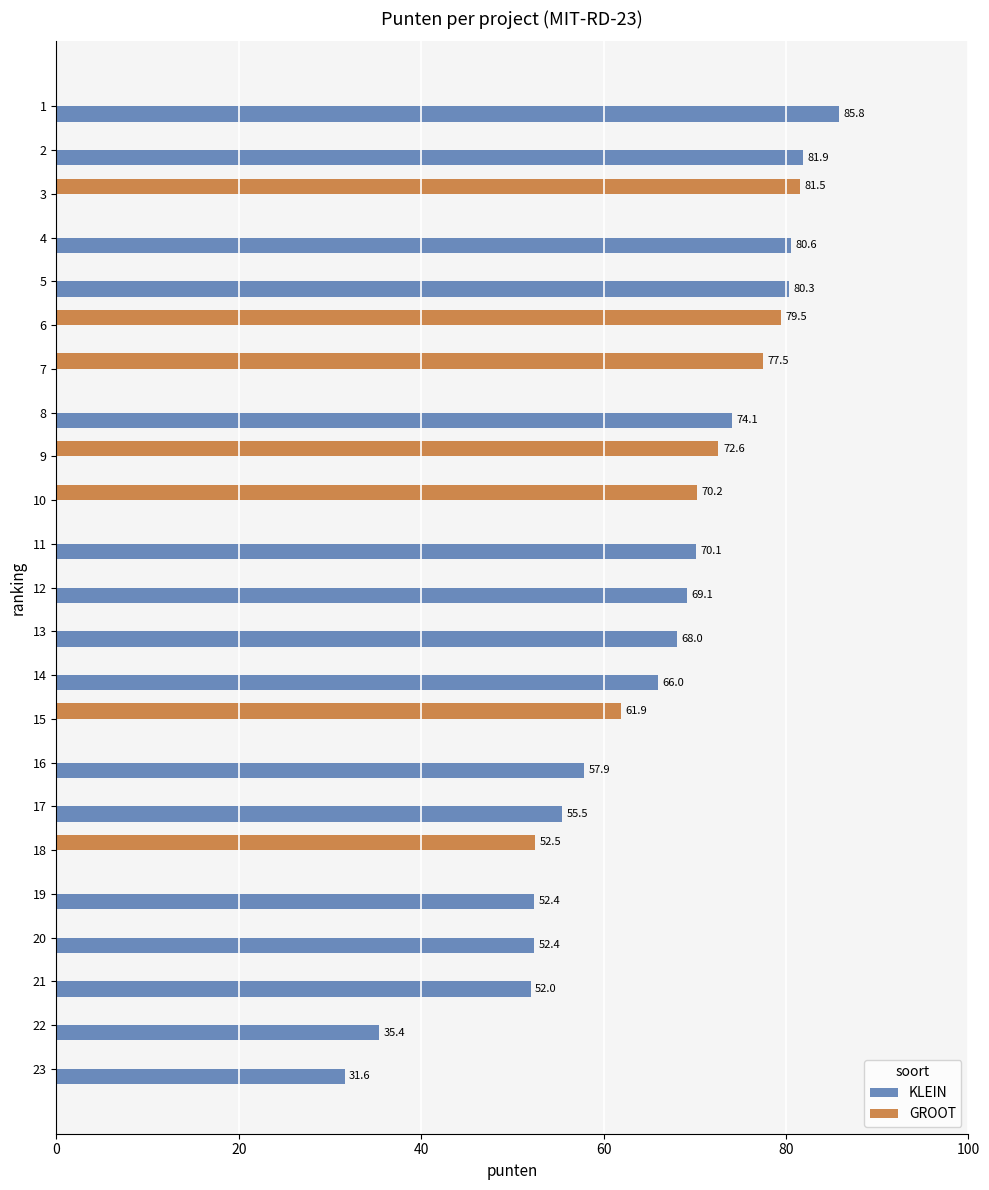

How many data points in GROOT are above 0?

7